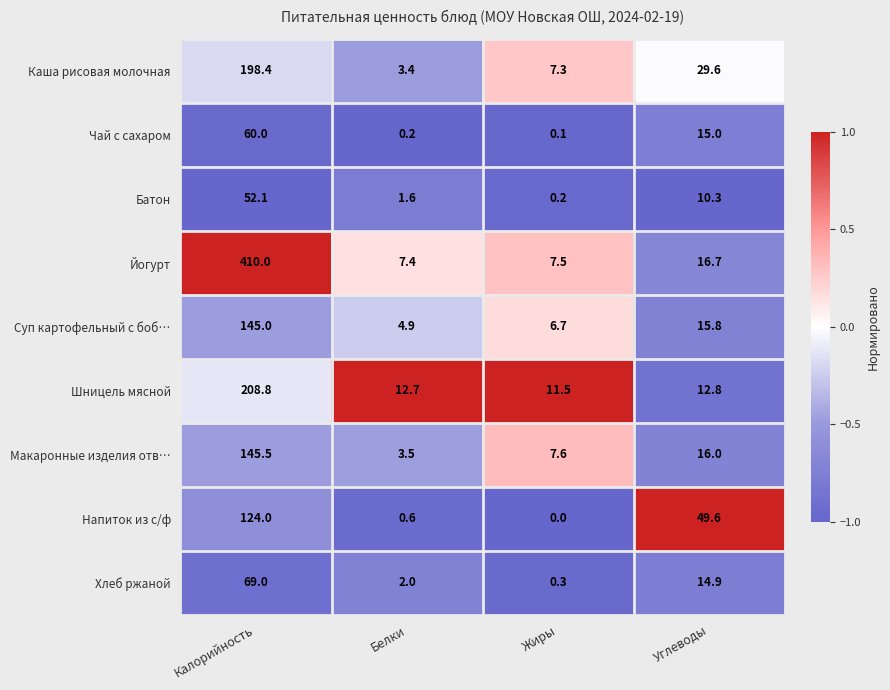

At which category is the sum across all series the highest?

Калорийность